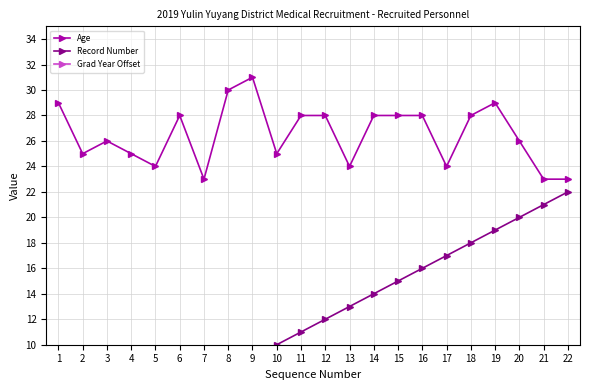

Which label corresponds to the largest value in the chart?

9